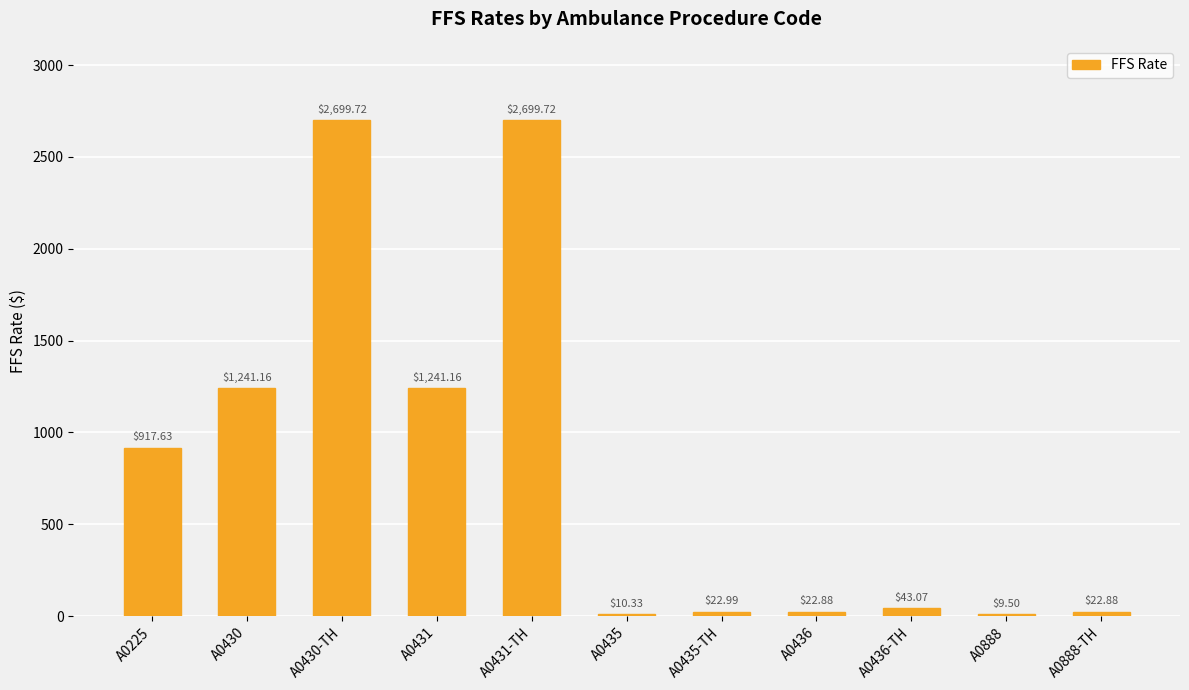

Reading left to right, transcribe all the data shown in this chart.

917.6	1241.2	2699.7	1241.2	2699.7	10.3	23.0	22.9	43.1	9.5	22.9